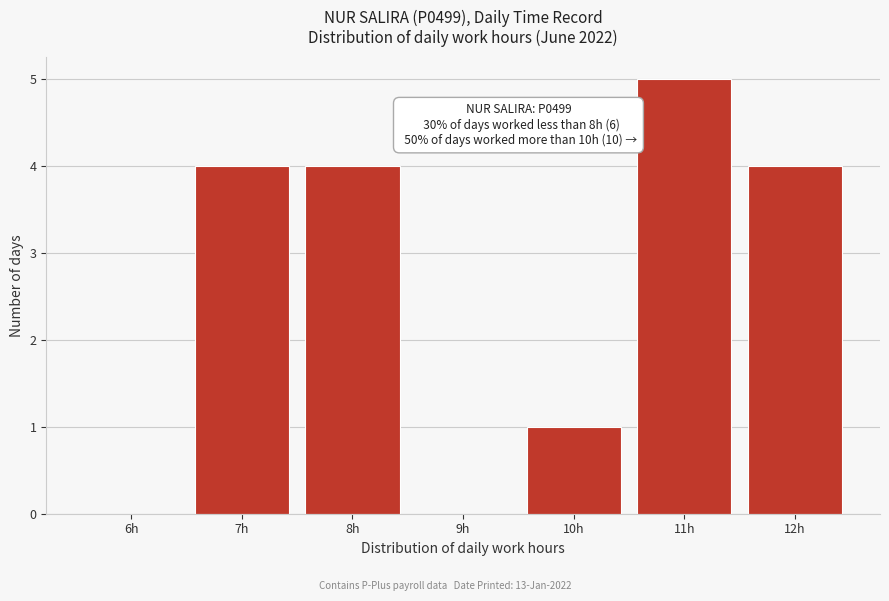

Reading left to right, what are all the values shown in this chart?

6h=0	7h=4	8h=4	9h=0	10h=1	11h=5	12h=4